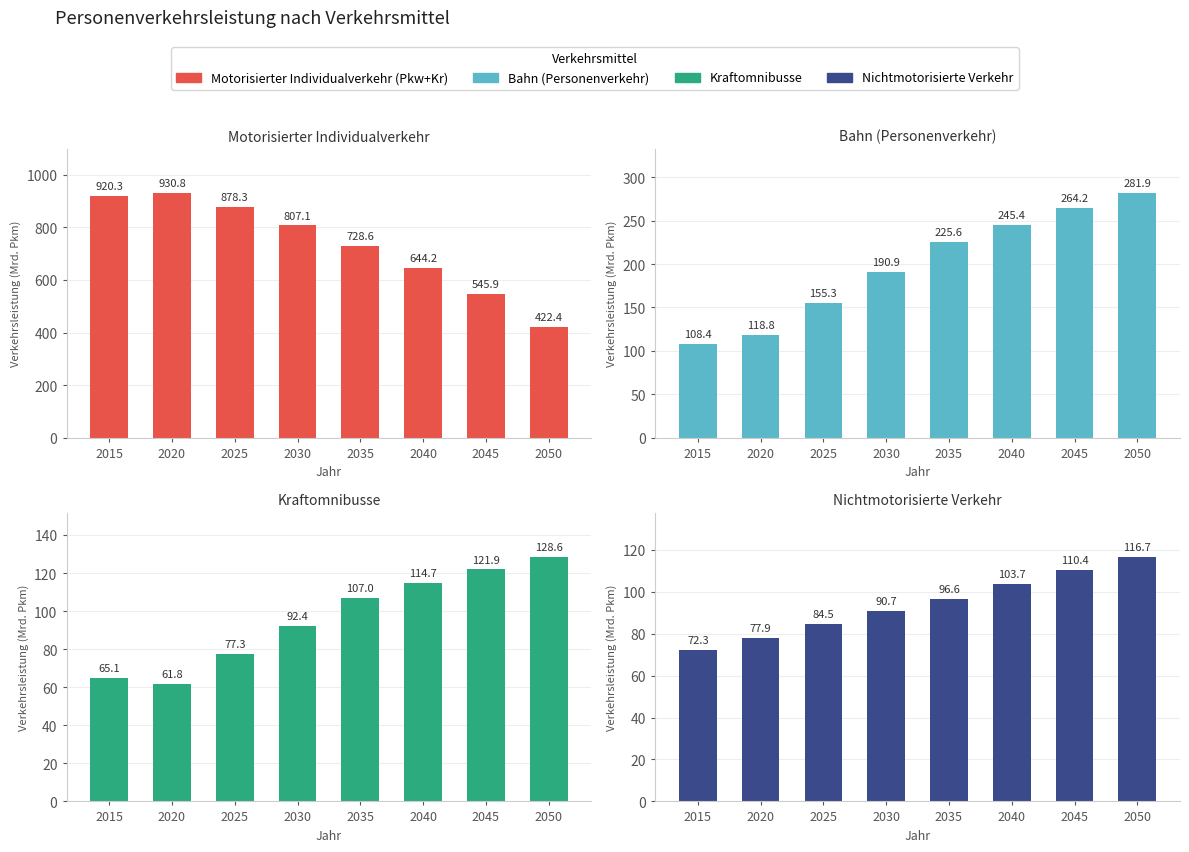

The Bahn (Personenverkehr) series shows 118.8 at 2020. True or false?

True